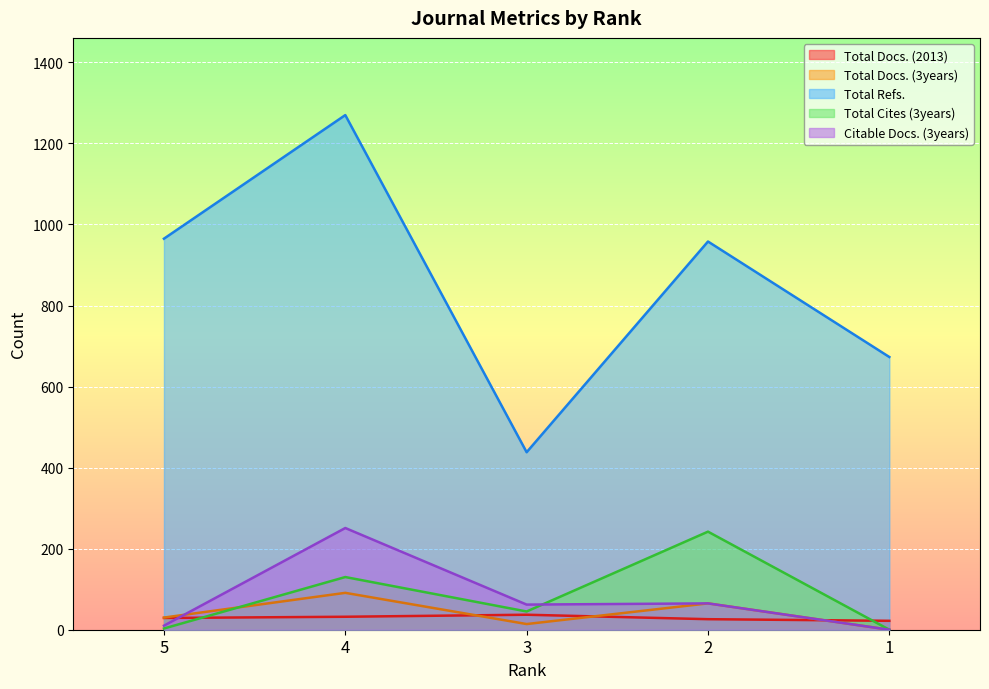

At which category is the sum across all series the highest?

4